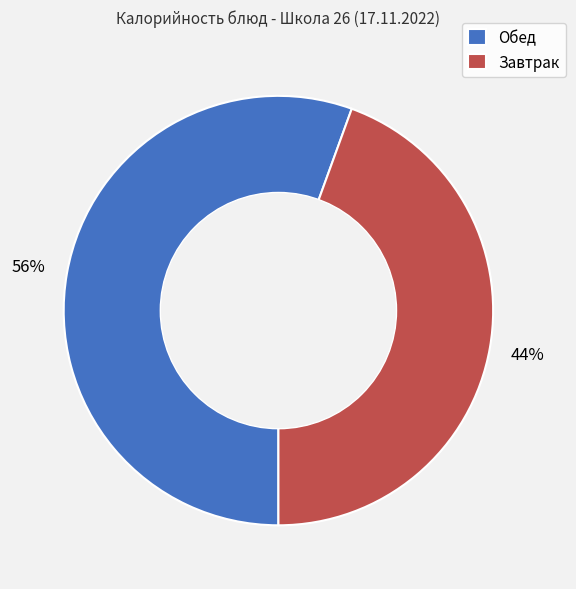

To the nearest percent, what percentage of the pie is Обед?

56%